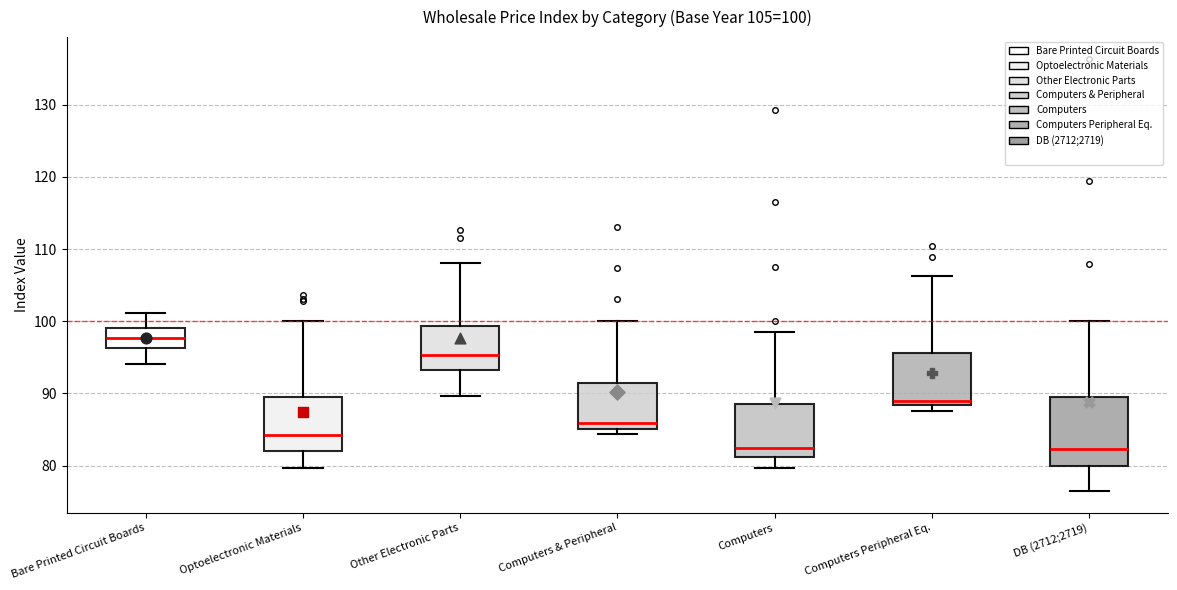

Comparing the boxes themselves (not the whiskers), which one is the tallest?

DB (2712;2719)